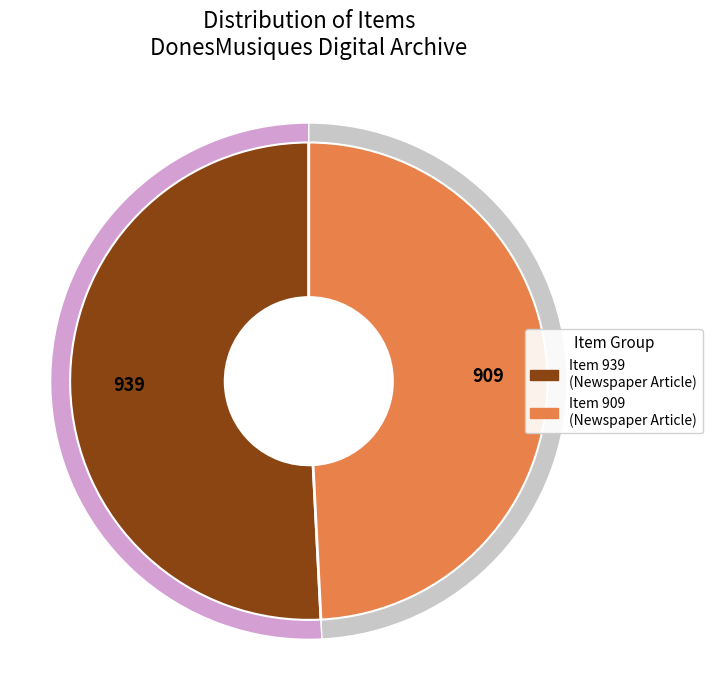

To the nearest percent, what portion does Item 909 (Newspaper Article, Catalunya, 1905) represent?

49%